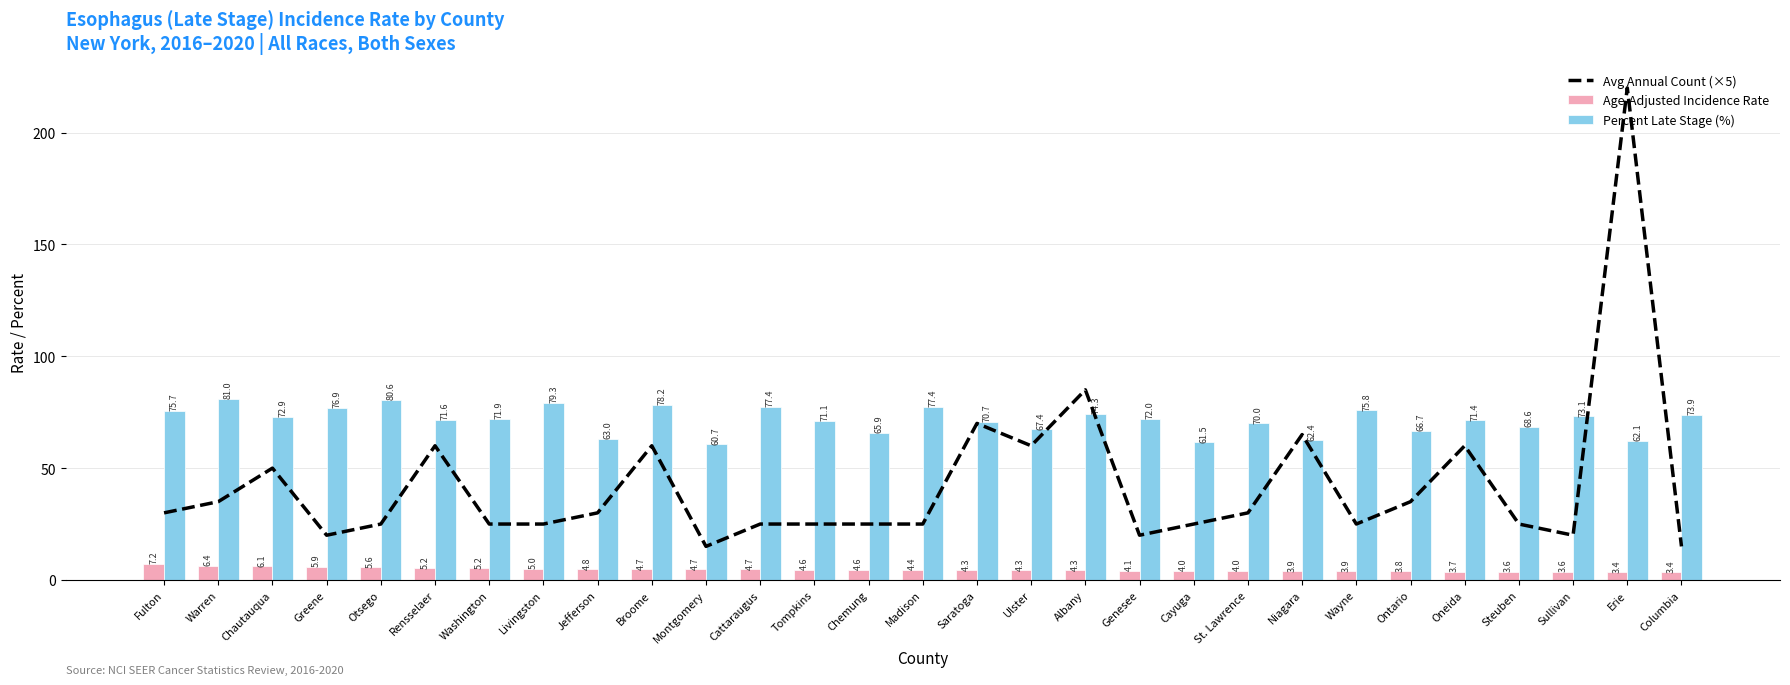

Reading right to left, list all the values displayed in this chart.

Avg Annual Count (×5): Columbia=15.0	Erie=220.0	Sullivan=20.0	Steuben=25.0	Oneida=60.0	Ontario=35.0	Wayne=25.0	Niagara=65.0	St. Lawrence=30.0	Cayuga=25.0	Genesee=20.0	Albany=85.0	Ulster=60.0	Saratoga=70.0	Madison=25.0	Chemung=25.0	Tompkins=25.0	Cattaraugus=25.0	Montgomery=15.0	Broome=60.0	Jefferson=30.0	Livingston=25.0	Washington=25.0	Rensselaer=60.0	Otsego=25.0	Greene=20.0	Chautauqua=50.0	Warren=35.0	Fulton=30.0
Age-Adjusted Incidence Rate: Columbia=3.4	Erie=3.4	Sullivan=3.6	Steuben=3.6	Oneida=3.7	Ontario=3.8	Wayne=3.9	Niagara=3.9	St. Lawrence=4.0	Cayuga=4.0	Genesee=4.1	Albany=4.3	Ulster=4.3	Saratoga=4.3	Madison=4.4	Chemung=4.6	Tompkins=4.6	Cattaraugus=4.7	Montgomery=4.7	Broome=4.7	Jefferson=4.8	Livingston=5.0	Washington=5.2	Rensselaer=5.2	Otsego=5.6	Greene=5.9	Chautauqua=6.1	Warren=6.4	Fulton=7.2
Percent Late Stage (%): Columbia=73.9	Erie=62.1	Sullivan=73.1	Steuben=68.6	Oneida=71.4	Ontario=66.7	Wayne=75.8	Niagara=62.4	St. Lawrence=70.0	Cayuga=61.5	Genesee=72.0	Albany=74.3	Ulster=67.4	Saratoga=70.7	Madison=77.4	Chemung=65.9	Tompkins=71.1	Cattaraugus=77.4	Montgomery=60.7	Broome=78.2	Jefferson=63.0	Livingston=79.3	Washington=71.9	Rensselaer=71.6	Otsego=80.6	Greene=76.9	Chautauqua=72.9	Warren=81.0	Fulton=75.7